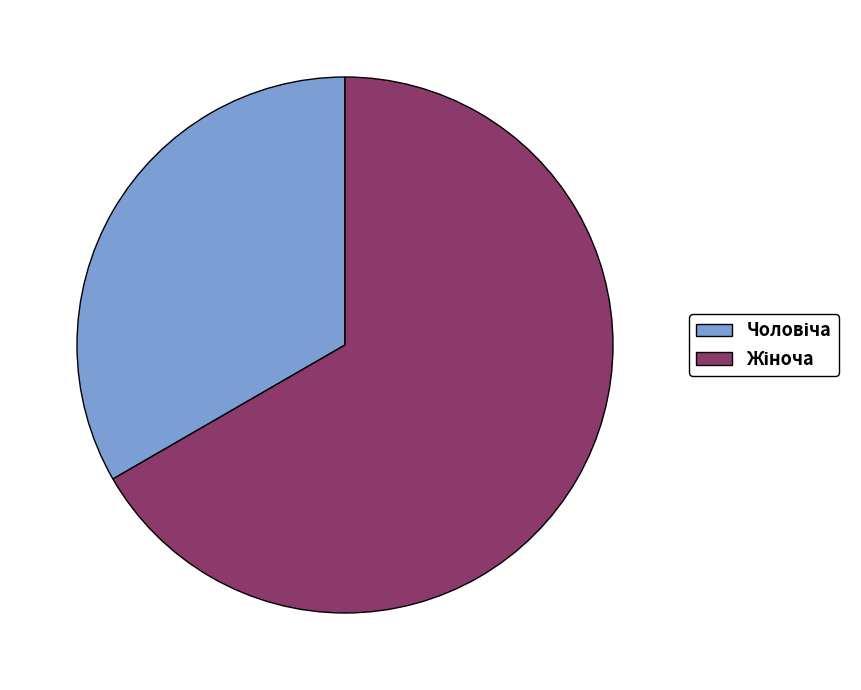

Does any single category account for the majority?

Yes